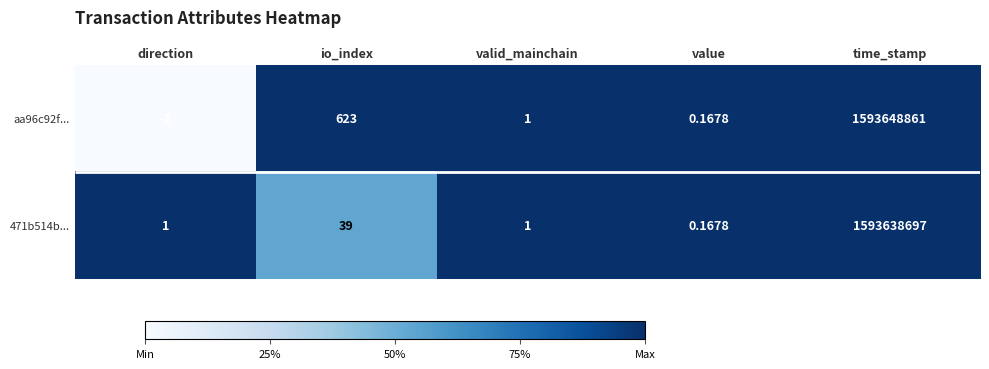

True or false: aa96c92f... has a value of 1.7 at value.

False